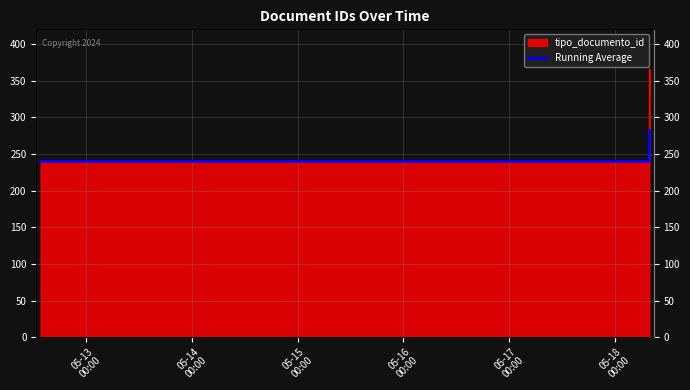

What value does the data have at 05-13
00:00, to the nearest 10?

240